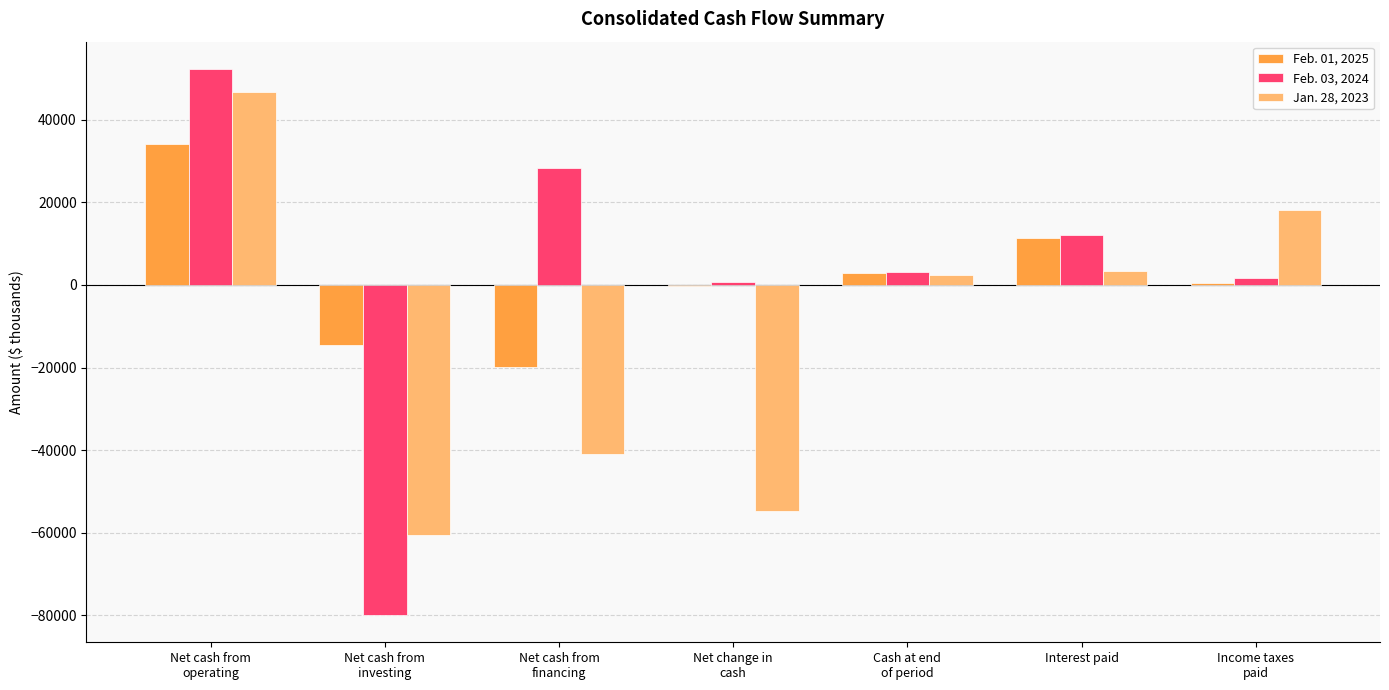

What are all the series names shown in the legend?

Feb. 01, 2025, Feb. 03, 2024, Jan. 28, 2023